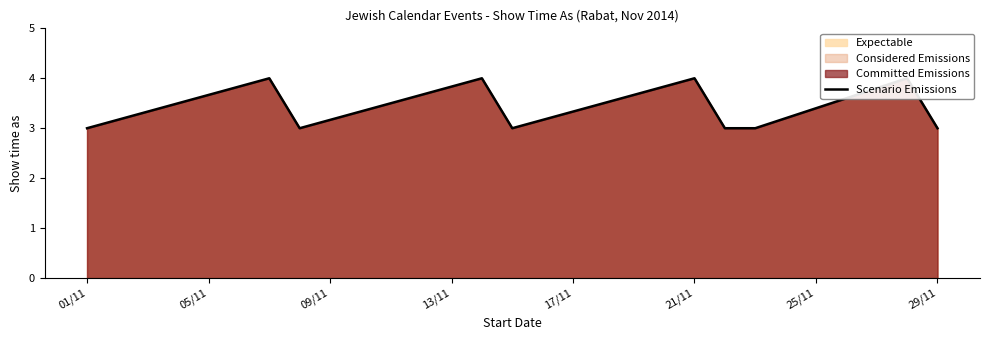

Which category has the lowest value across all series?

01/11